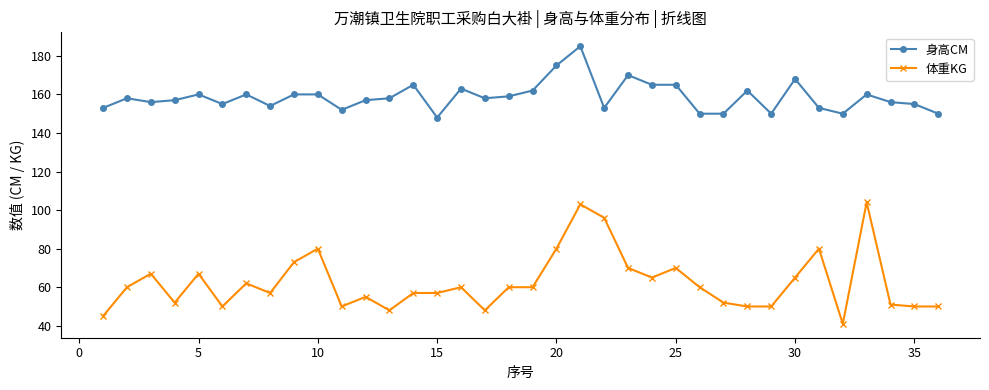

What is the minimum value for 体重KG?

41